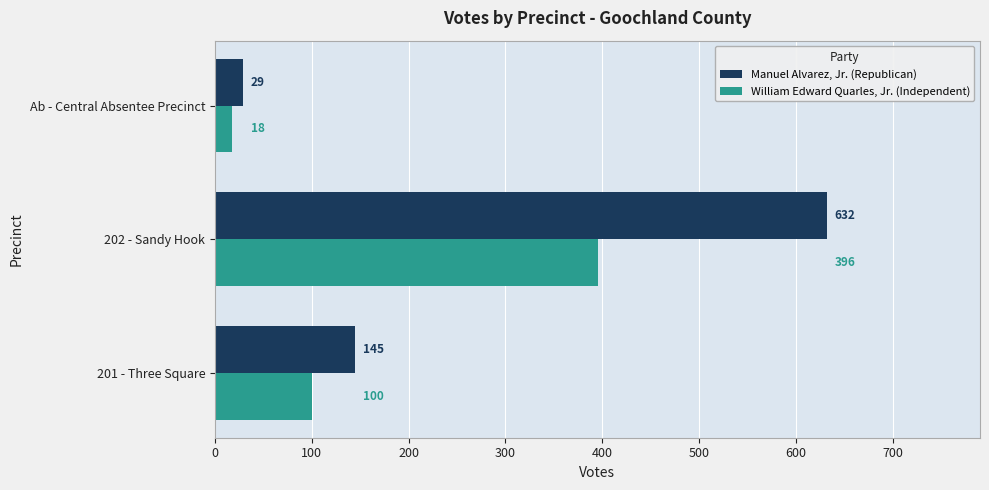

Is it true that Manuel Alvarez, Jr. (Republican) equals 145 at 201 - Three Square?

True